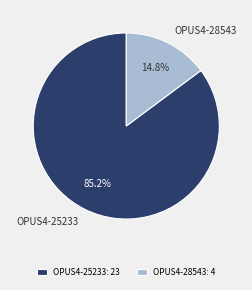

The OPUS4-25233 slice represents 78% of the pie. True or false?

False